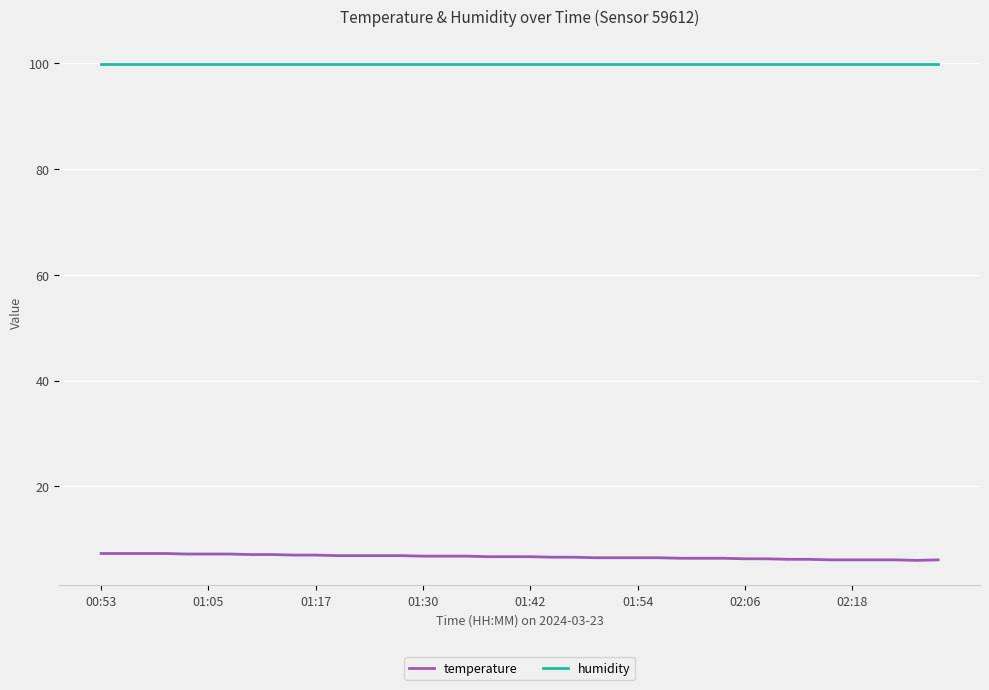

List the series in order of their peak value, lowest first.

temperature, humidity